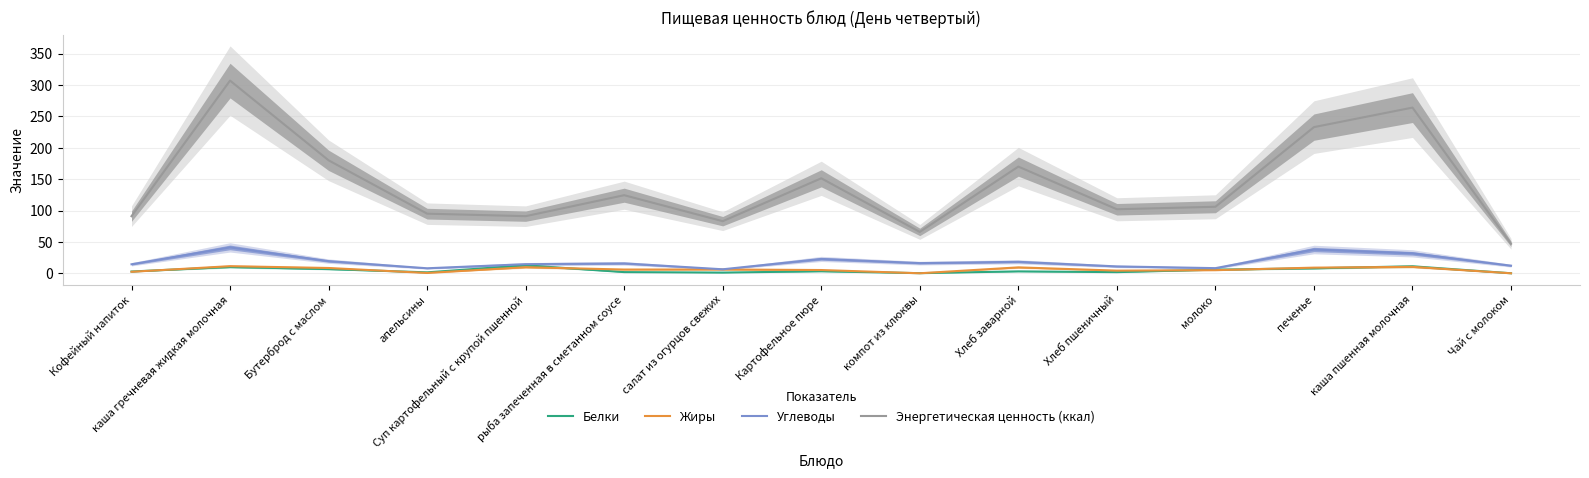

What position from the left is Бутерброд с маслом?

3